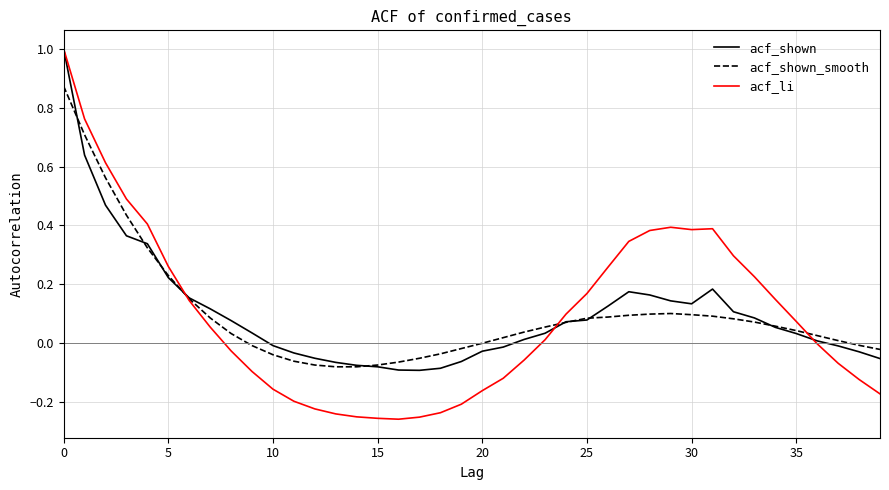

Which series has the largest range (max minus min)?

acf_li